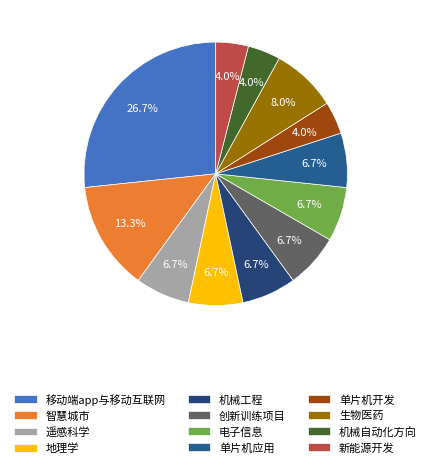

What portion of the pie excludes 电子信息?

93.3%